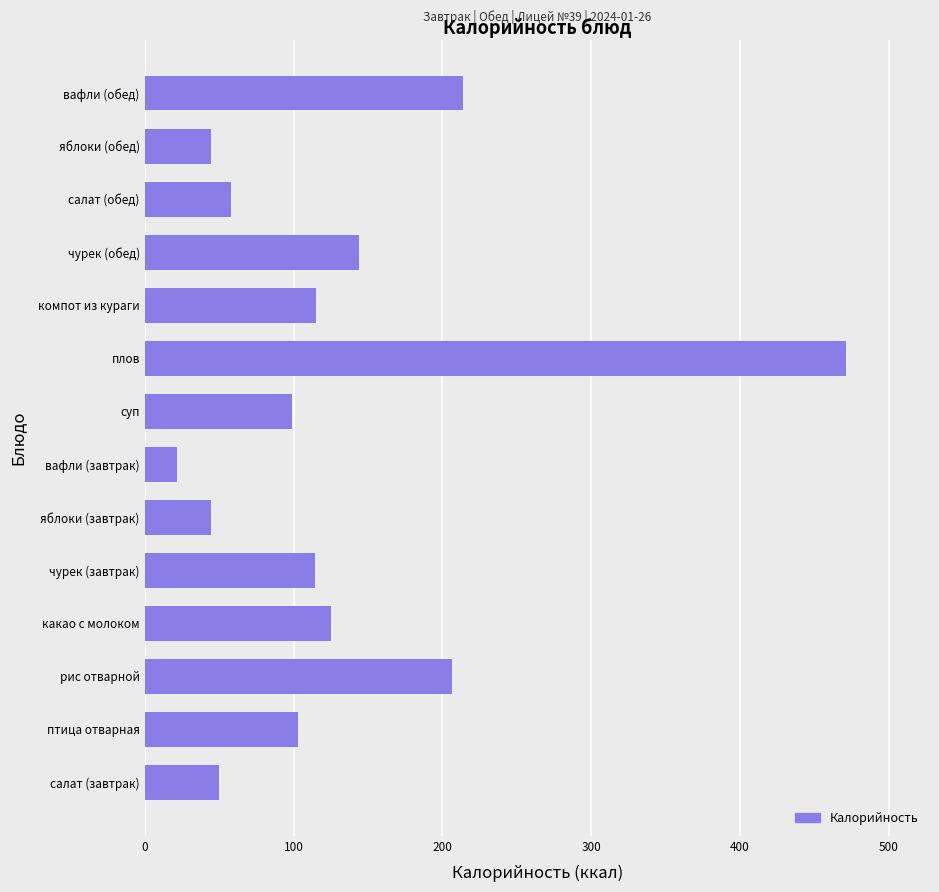

Count the number of values greater than 114.

7